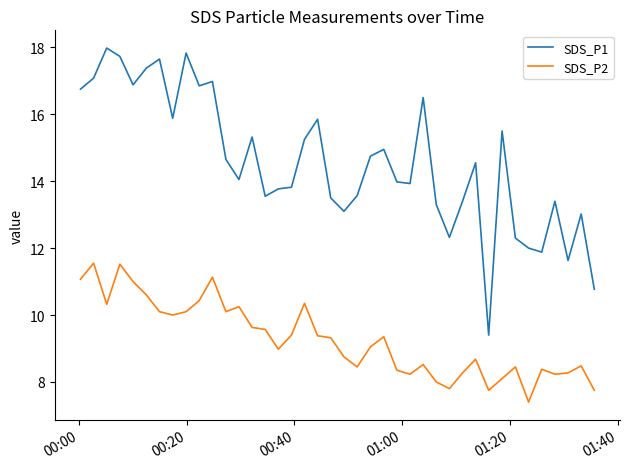

What is the difference between the second highest and second lowest values in the SDS_P1 series?

7.1